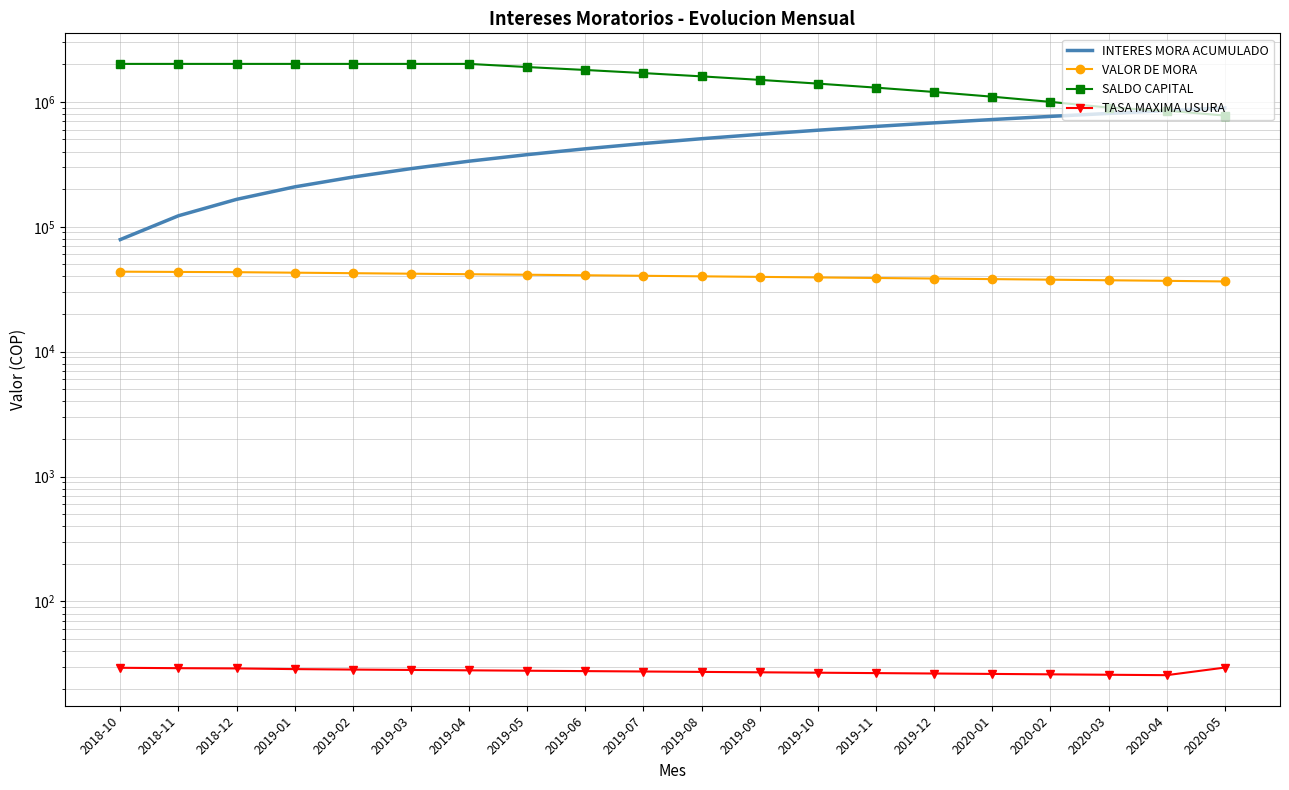

What is the sum of all TASA MAXIMA USURA values?

552.6